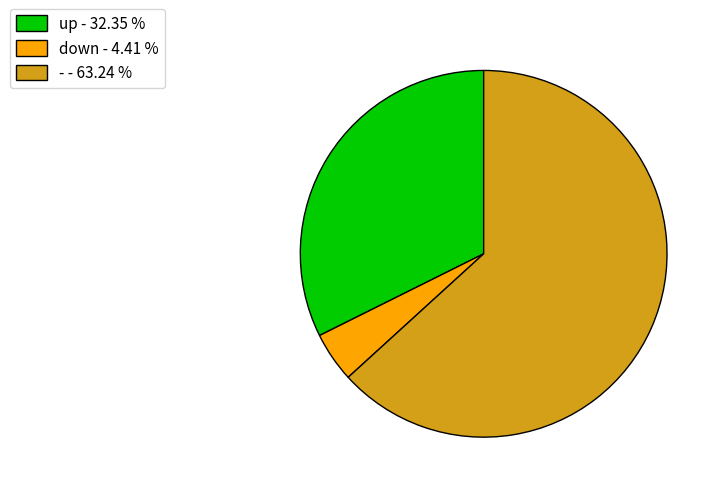

Is the sum of - - 63.24 % and down - 4.41 % greater than half?

Yes